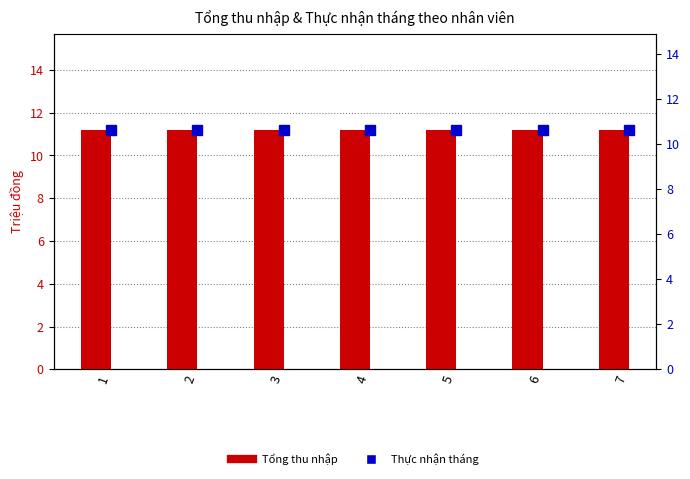

Which series has the widest spread of values?

Tổng thu nhập